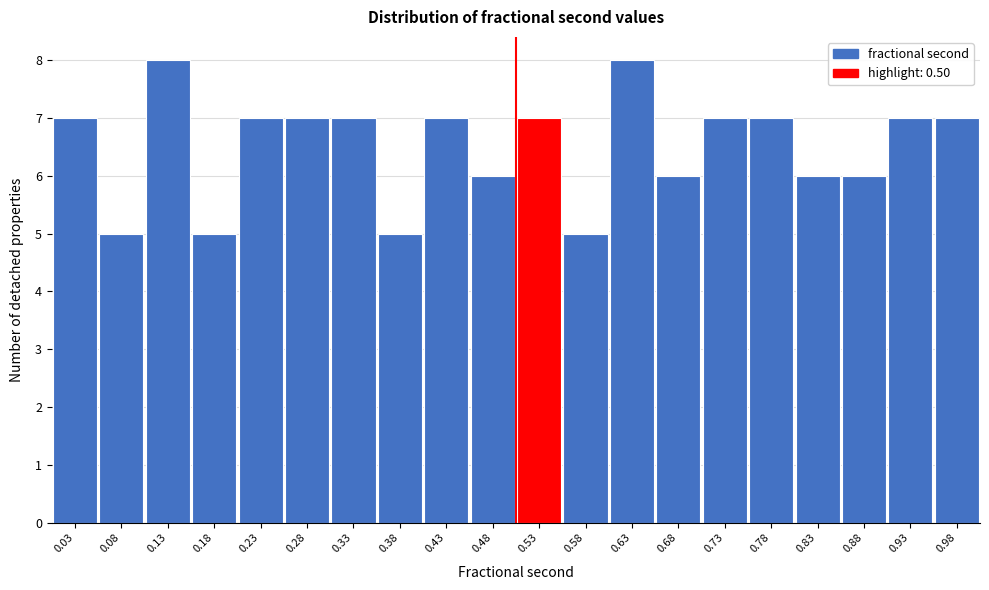

Reading left to right, list every bar in this chart as the range it spans on the x-axis followed by its height. The values are not printed on the chart, so give them approximately, as read against the axis.

0.00 to 0.05: 7
0.05 to 0.10: 5
0.10 to 0.15: 8
0.15 to 0.20: 5
0.20 to 0.25: 7
0.25 to 0.30: 7
0.30 to 0.35: 7
0.35 to 0.40: 5
0.40 to 0.45: 7
0.45 to 0.50: 6
0.50 to 0.55: 7
0.55 to 0.60: 5
0.60 to 0.65: 8
0.65 to 0.70: 6
0.70 to 0.75: 7
0.75 to 0.80: 7
0.80 to 0.85: 6
0.85 to 0.90: 6
0.90 to 0.95: 7
0.95 to 1.00: 7